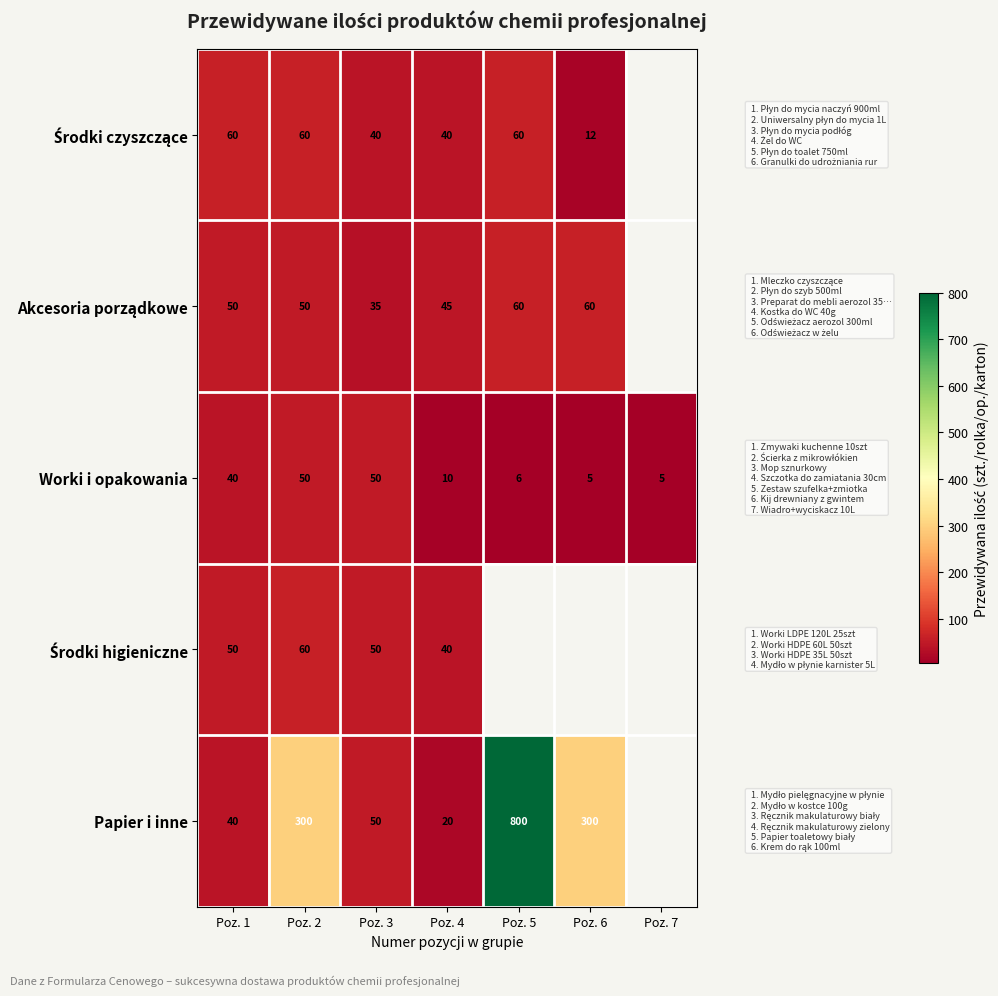

Where does the Worki i opakowania series first go above 10?

Poz. 1